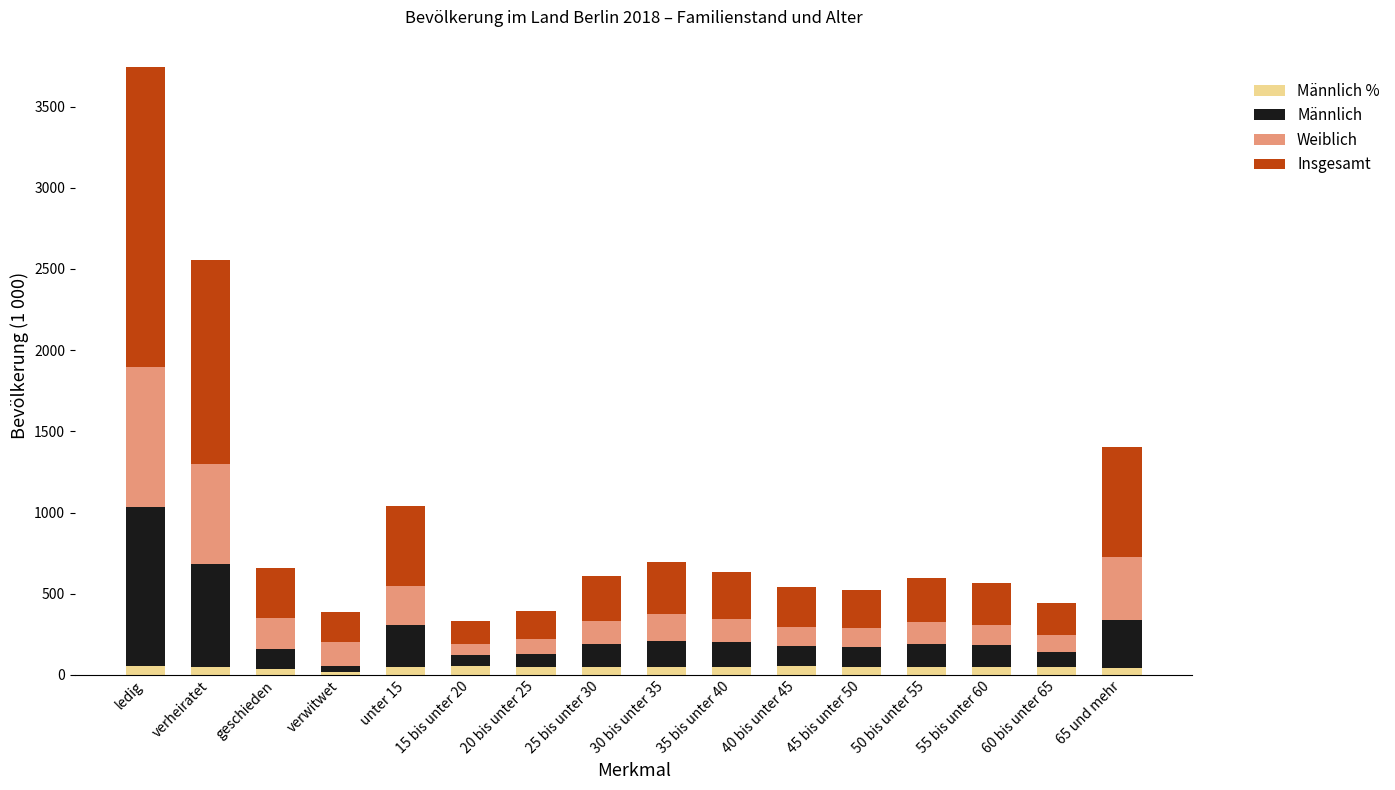

At which category is the sum across all series the highest?

ledig